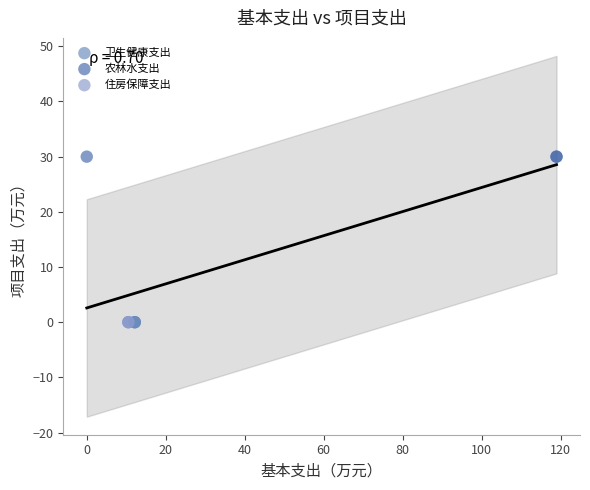

Which series reaches the maximum Y coordinate?

农林水支出